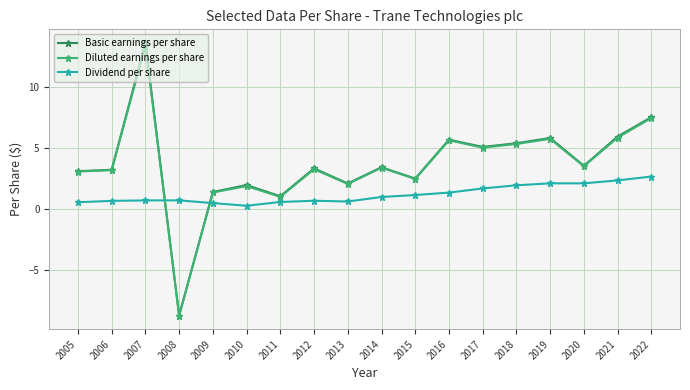

Between 2014 and 2022, which series saw the biggest shift?

Basic earnings per share